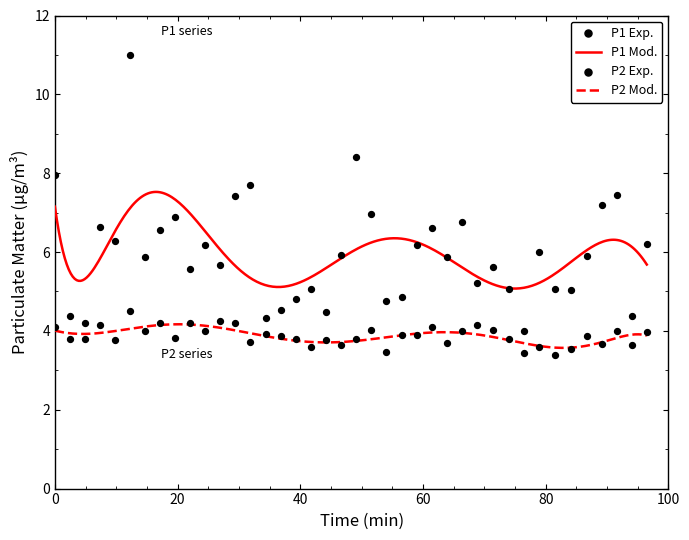

What is the minimum value for P2 Mod.?

3.6